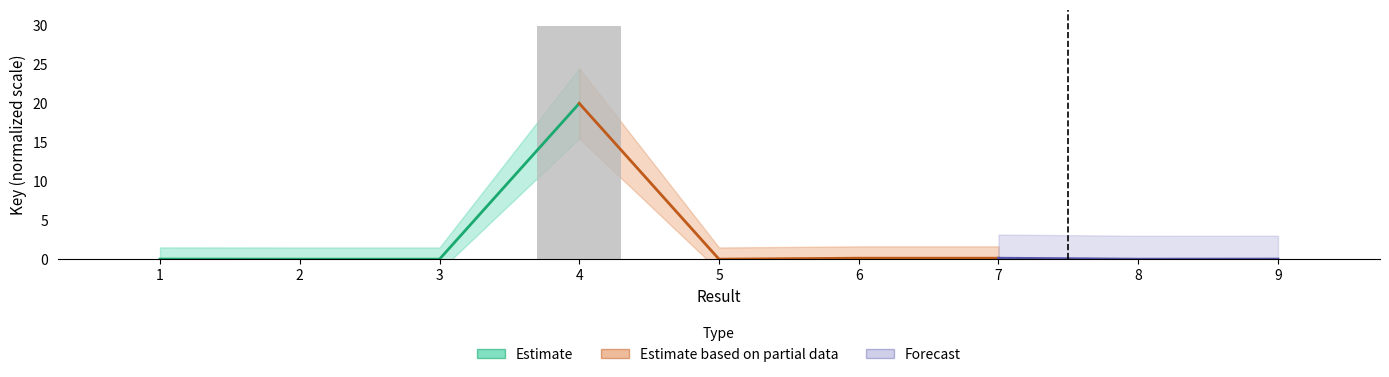

List the labels in order of value, largest first.

4, 6, 7, 9, 1, 2, 8, 3, 5